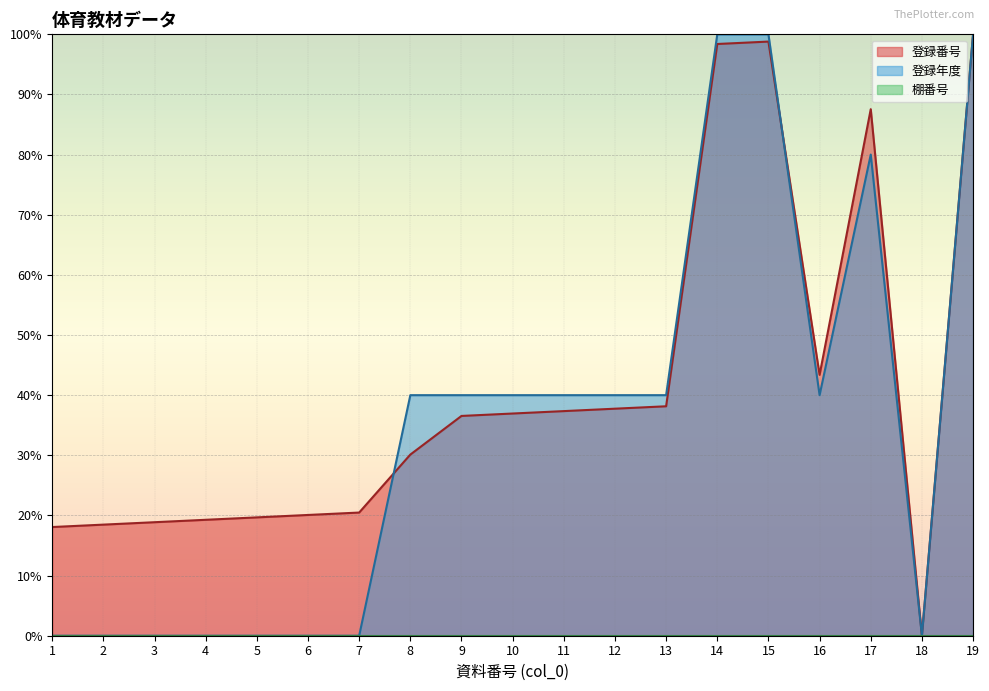

What is the value of the 登録番号 point at the 11th from the left?

37.3